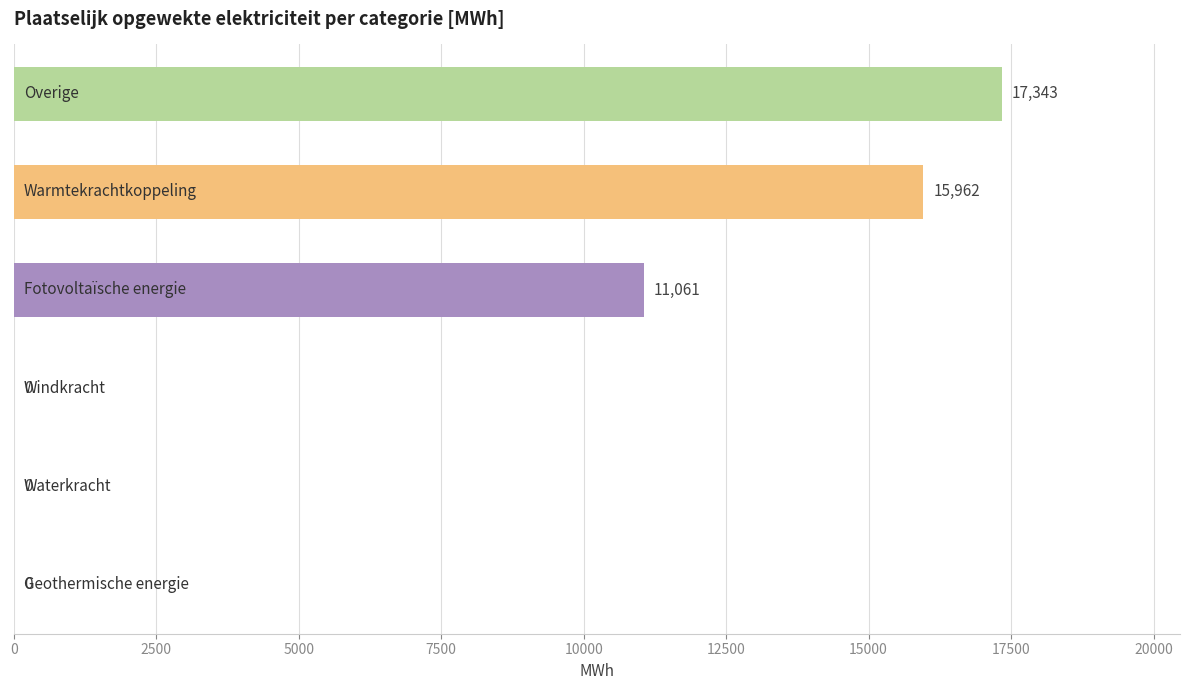

What is the maximum value shown in the chart?

17343.0